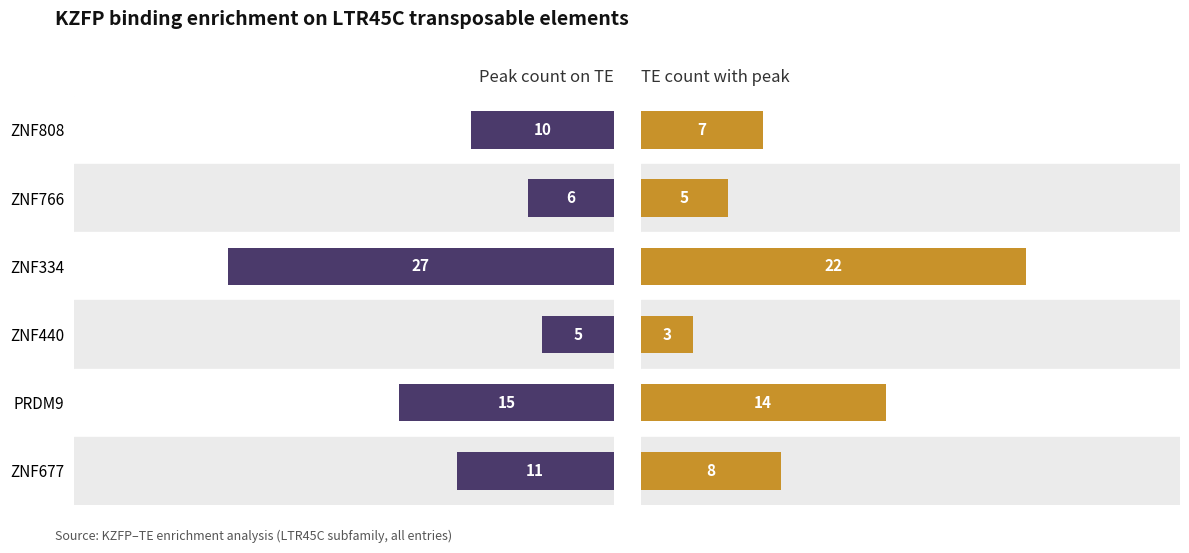

At how many categories does at least one series exceed 4?

6